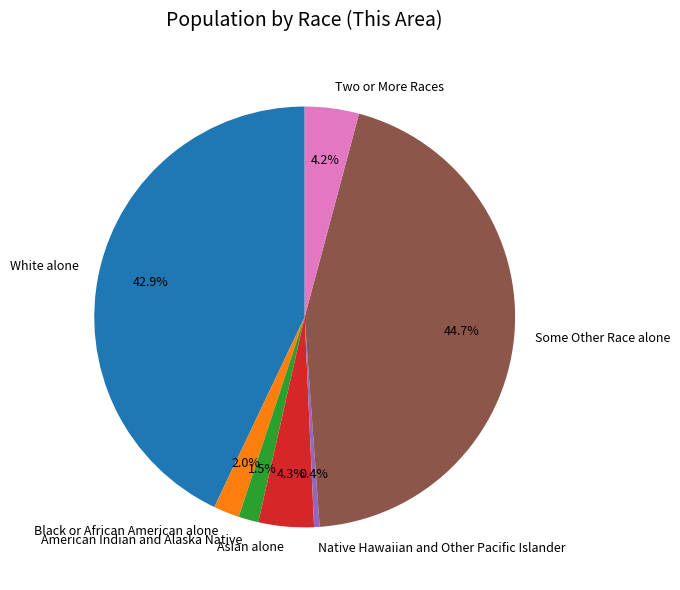

Which category has the smallest portion of the pie?

Native Hawaiian and Other Pacific Islander